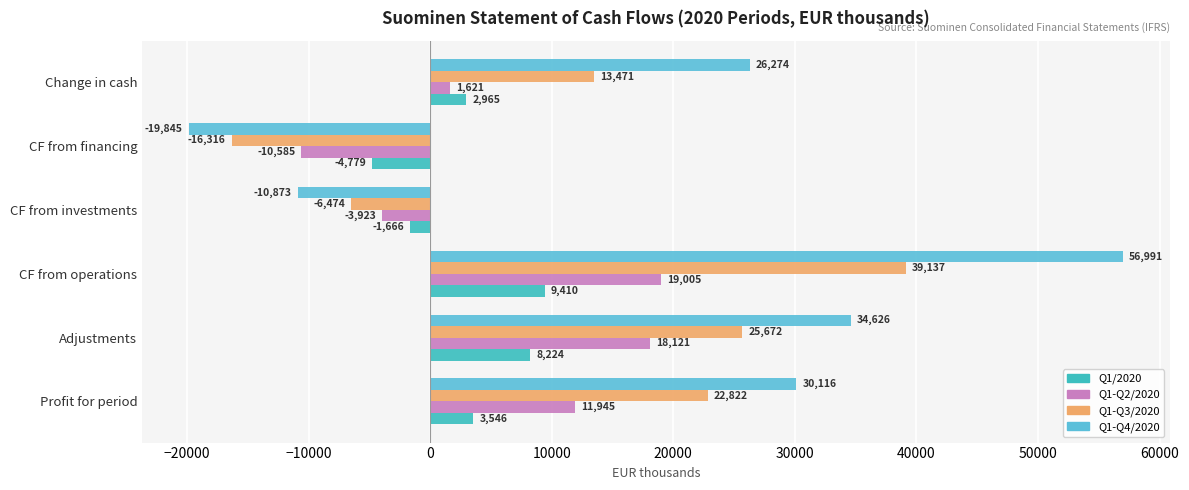

What is the difference between the maximum and minimum values in the Q1-Q2/2020 series?

29590.0